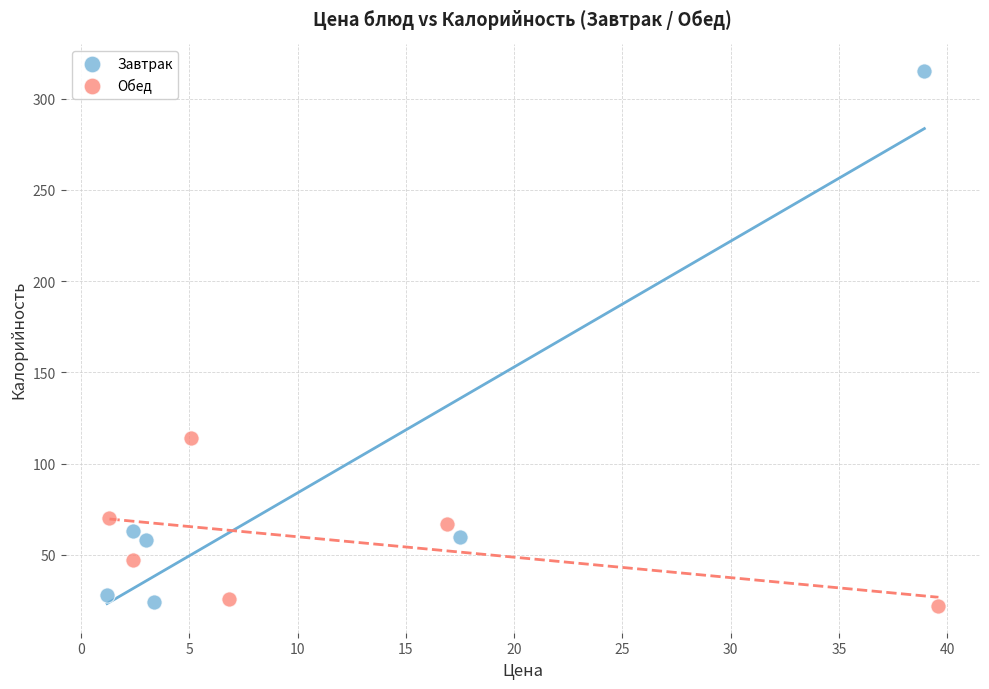

Which series reaches the maximum Y coordinate?

Завтрак